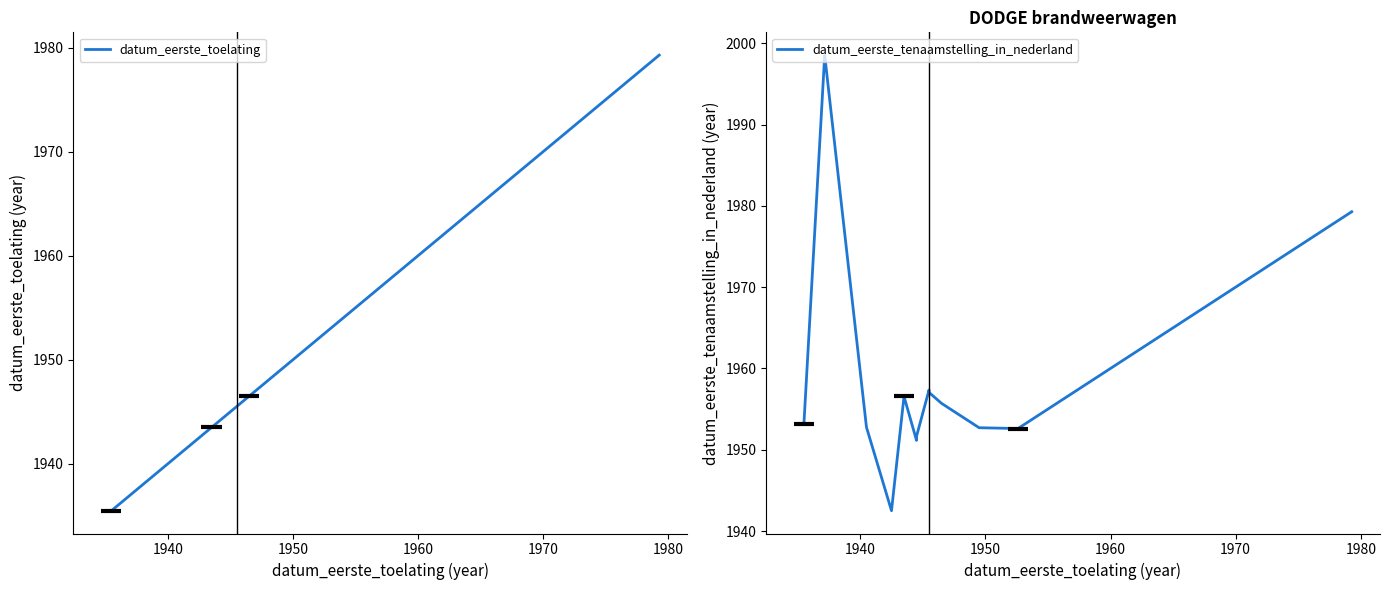

True or false: datum_eerste_toelating and datum_eerste_tenaamstelling_in_nederland cross at least once.

False